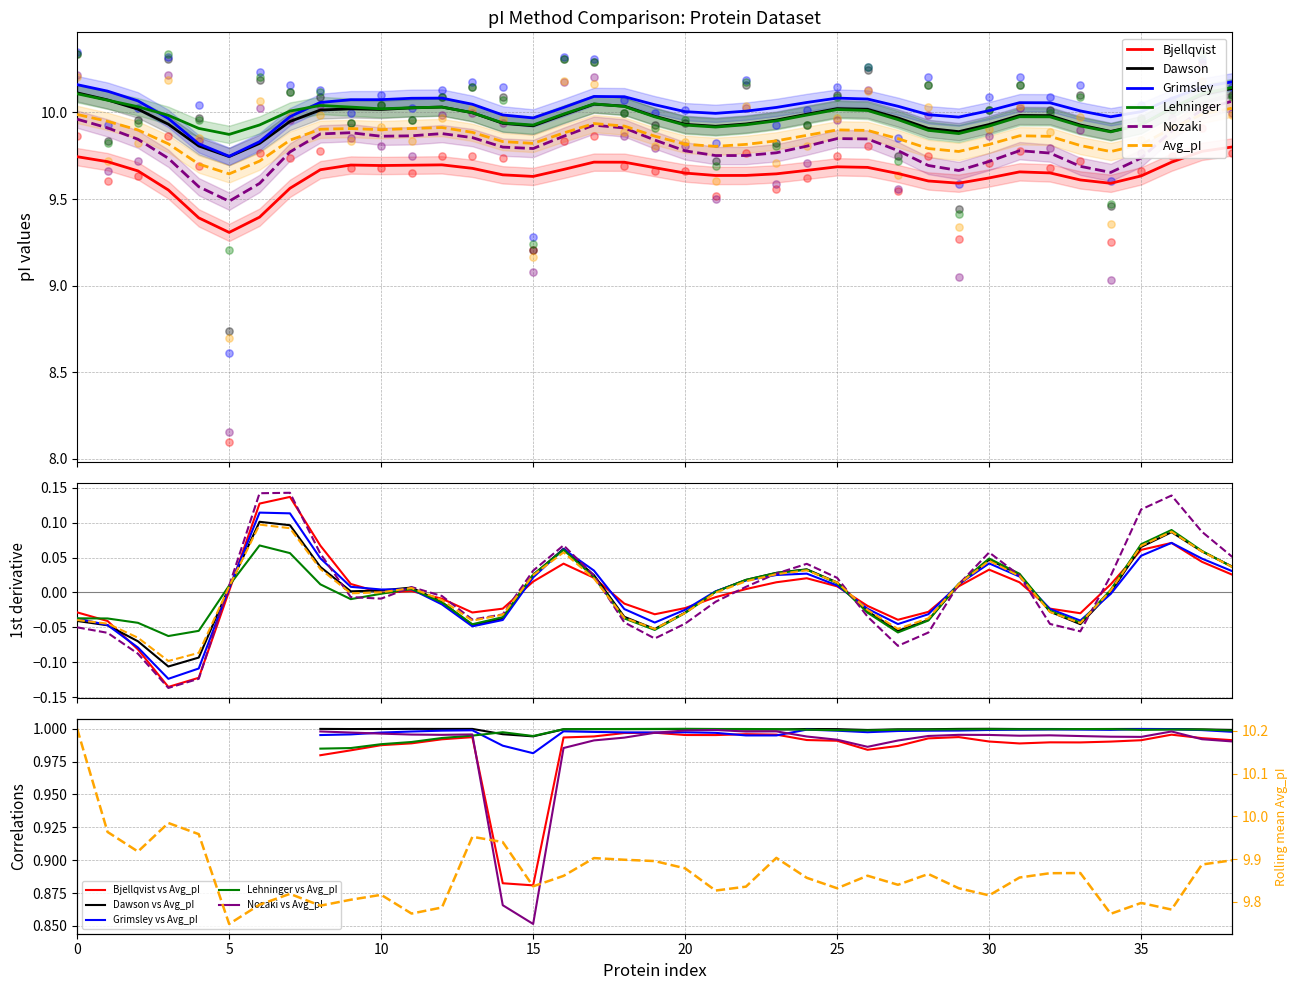

What are all the series names shown in the legend?

Bjellqvist, Dawson, Grimsley, Lehninger, Nozaki, Avg_pI